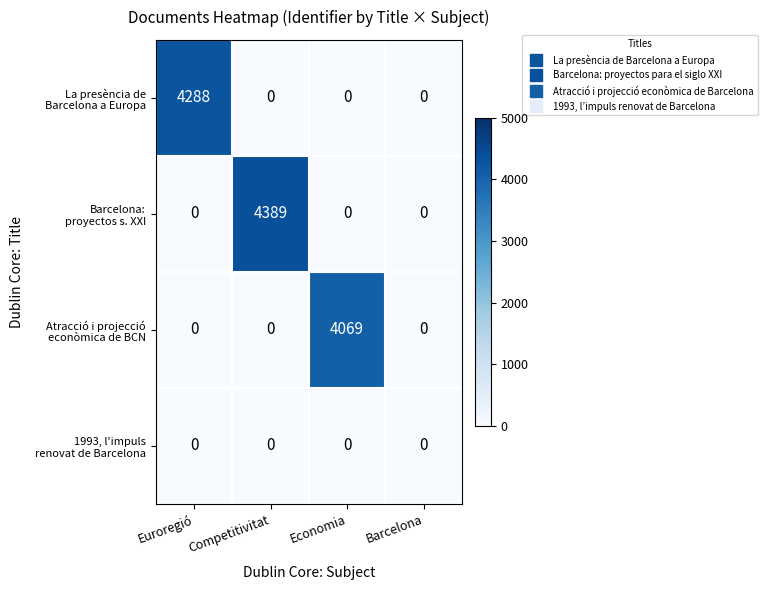

At how many categories does at least one series exceed 2748?

3